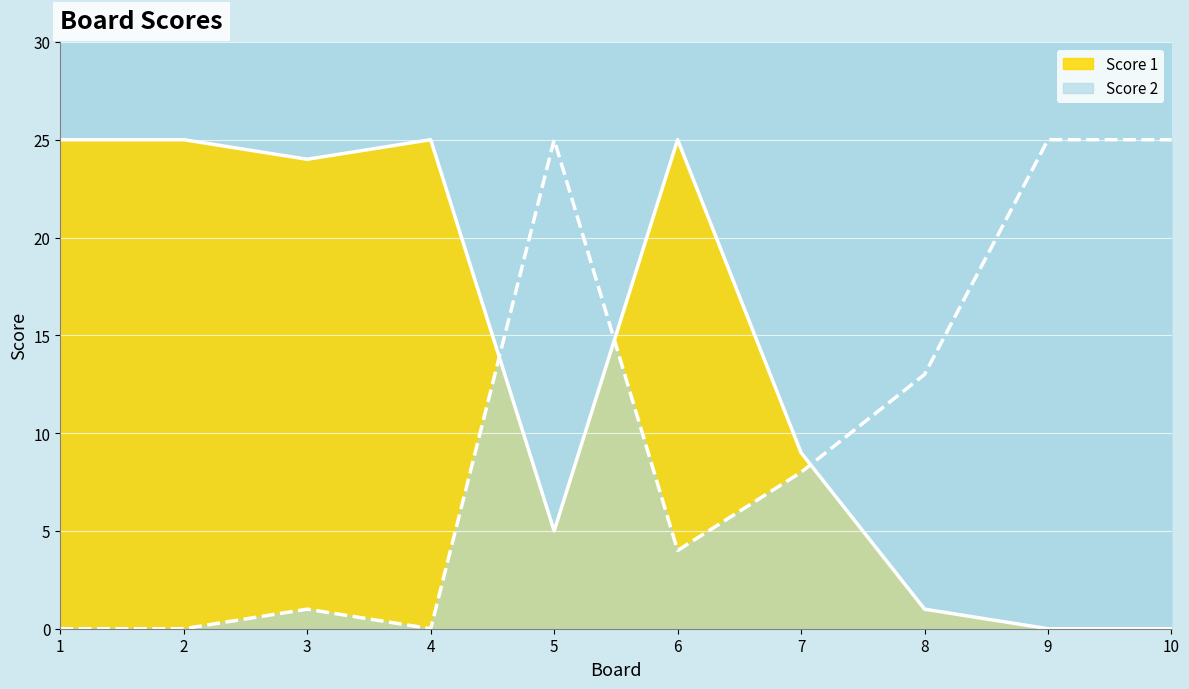

What are all the series names shown in the legend?

Score 1, Score 2